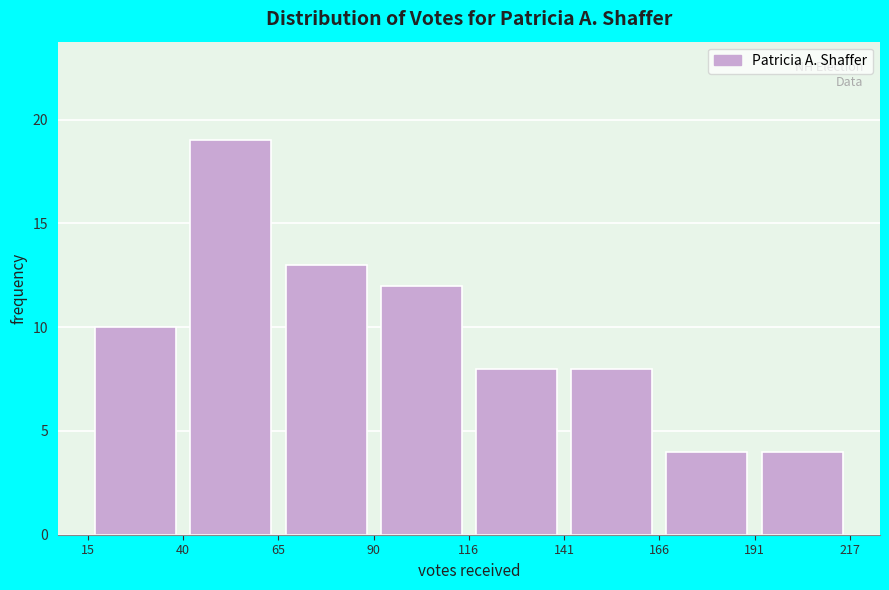

Reading left to right, transcribe this chart: for each bar, give the range it covers on the x-axis and its height. The values are not printed on the chart, so give them approximately, as read against the axis.

15 to 40: 10
40 to 65: 19
65 to 90: 13
90 to 116: 12
116 to 141: 8
141 to 166: 8
166 to 191: 4
191 to 217: 4